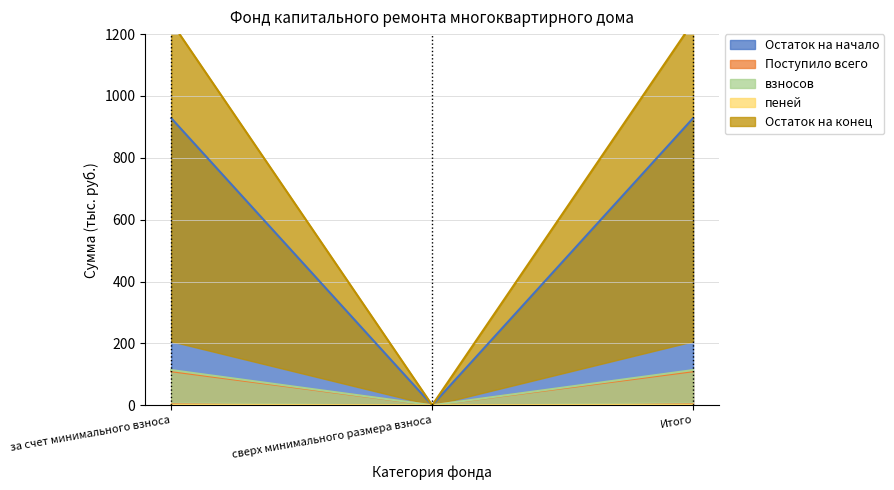

How many lines are shown in the chart?

5